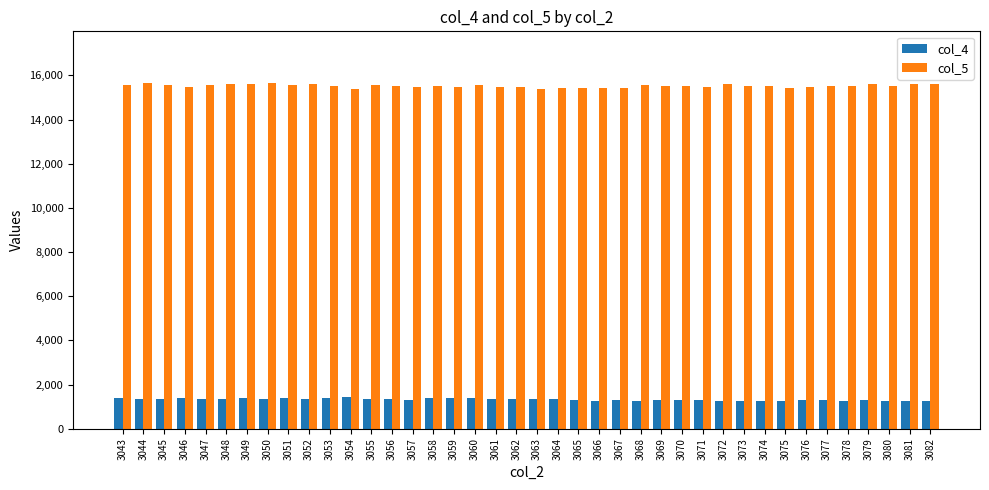

Which series has the largest range (max minus min)?

col_5